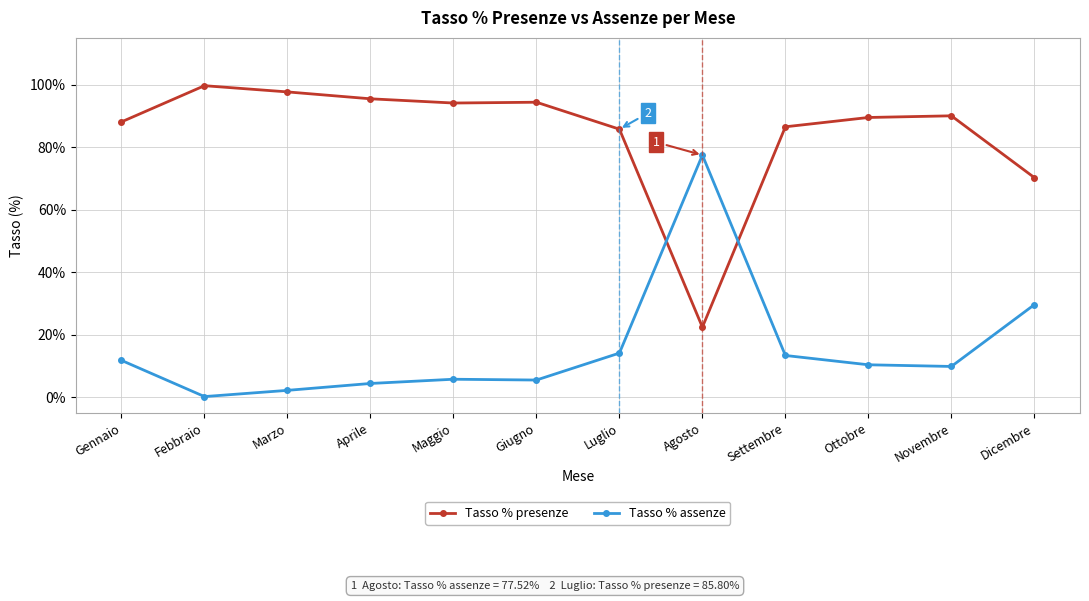

Which series ends up on top after the final intersection of Tasso % assenze and Tasso % presenze?

Tasso % presenze